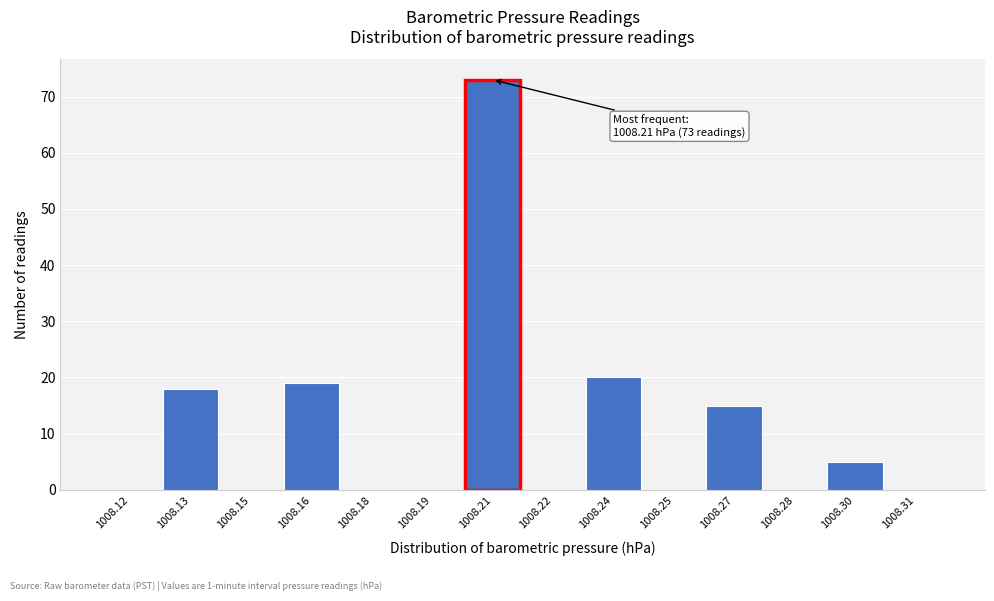

Reading left to right, extract all data points from this chart.

1008.12=0	1008.13=18	1008.15=0	1008.16=19	1008.18=0	1008.19=0	1008.21=73	1008.22=0	1008.24=20	1008.25=0	1008.27=15	1008.28=0	1008.30=5	1008.31=0